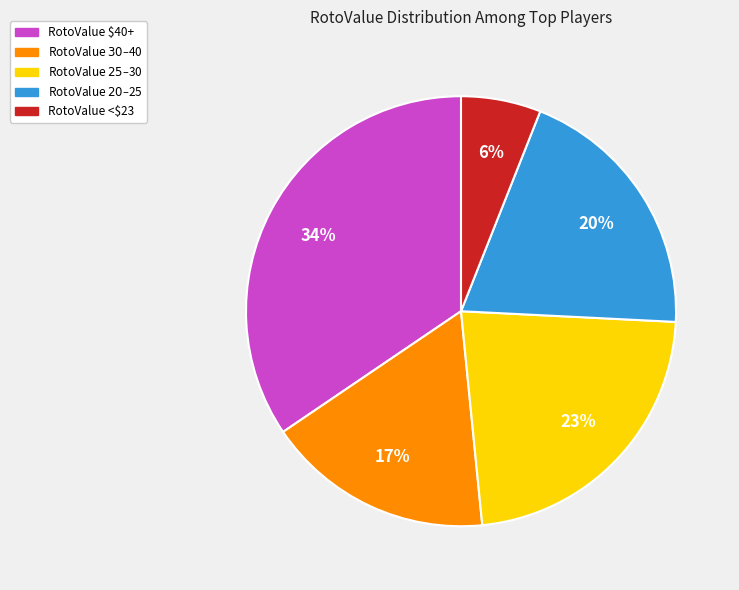

Rank the categories by value from highest to lowest.

RotoValue $40+, RotoValue $25–$30, RotoValue $20–$25, RotoValue $30–$40, RotoValue <$23